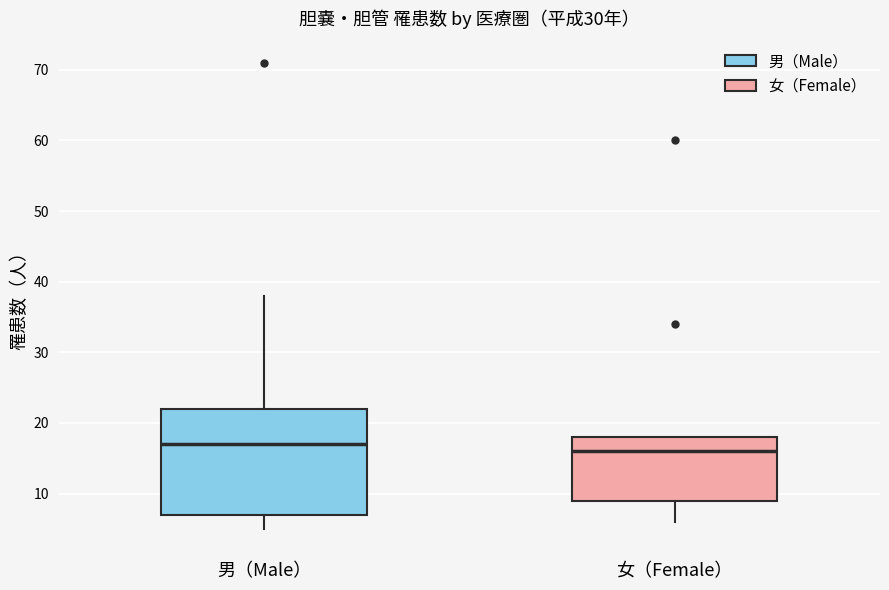

Where does the median line of the box for 女（Female） sit on the y-axis? The values are not printed on the chart, so give them approximately, as read against the axis.

16